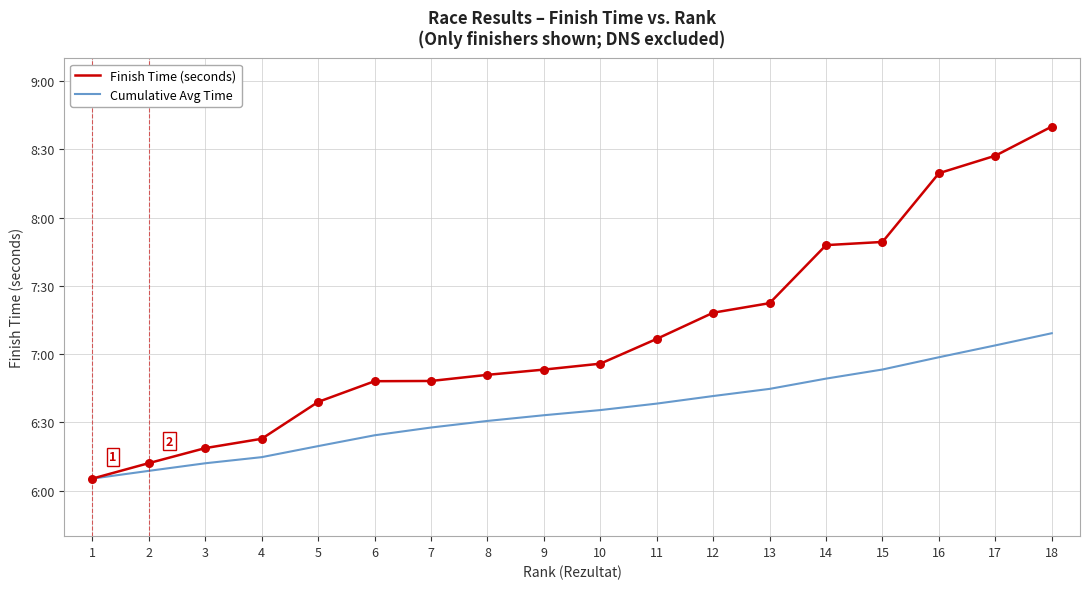

Is the value of Cumulative Avg Time at 13 greater than the value of Finish Time (seconds) at 12?

No